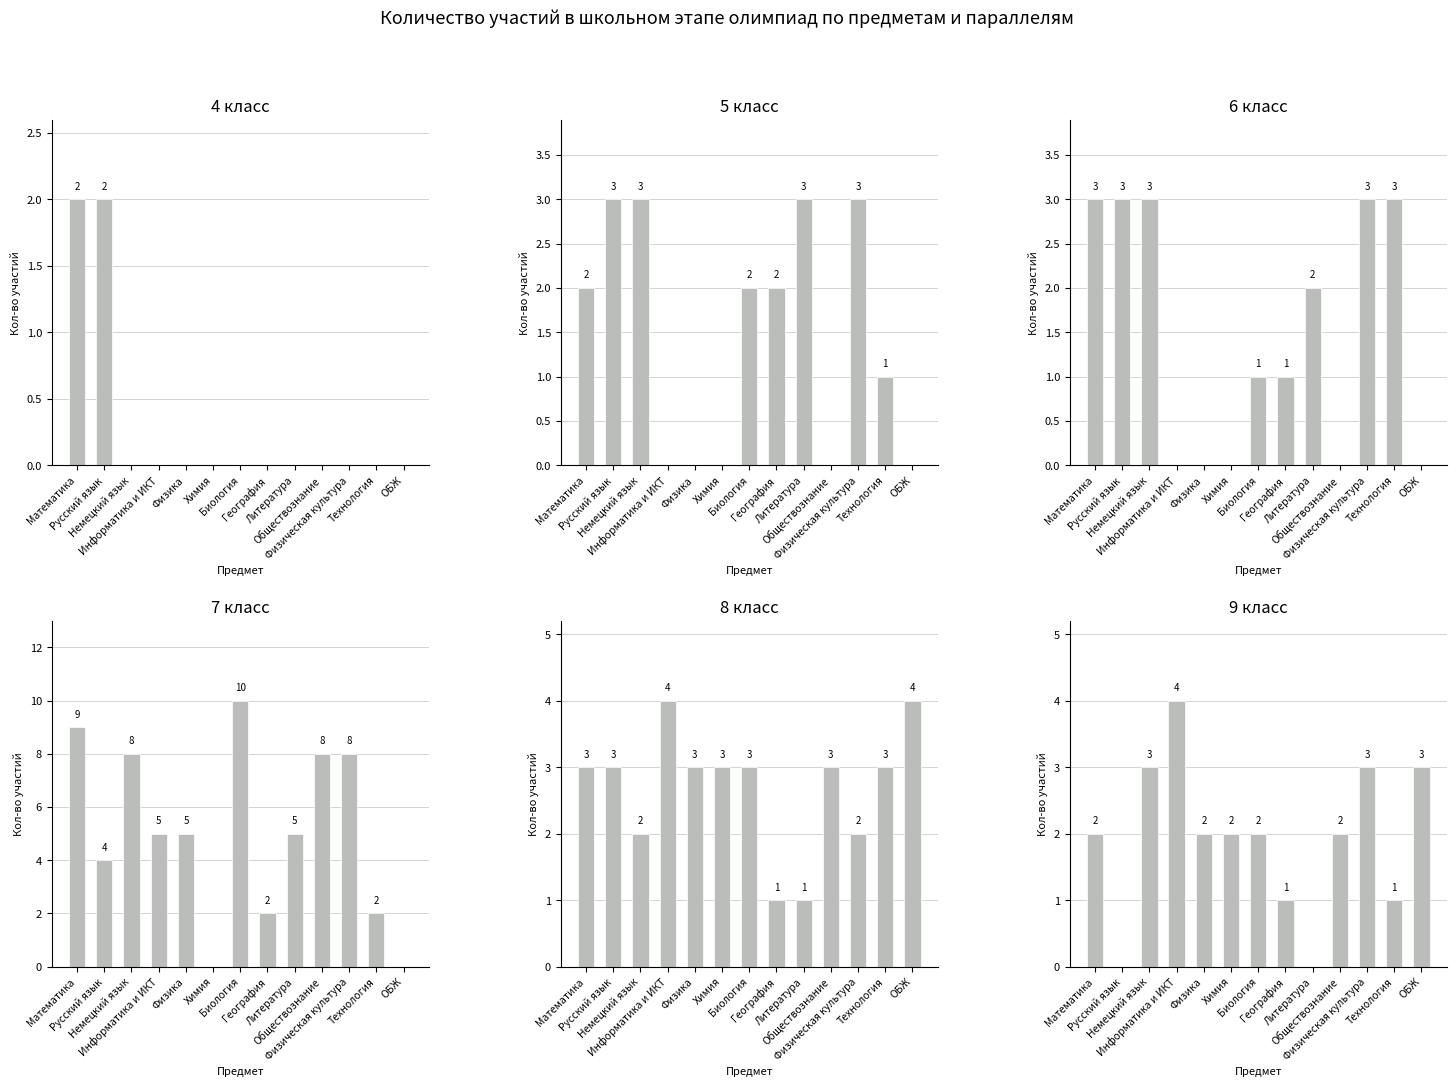

At how many categories does at least one series exceed 5?

5